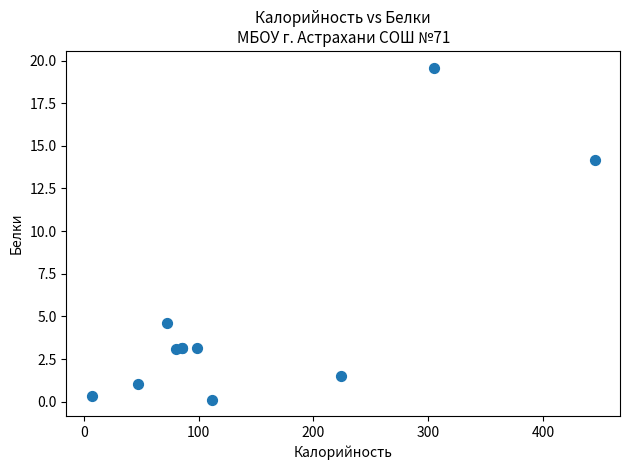

What Y value in the scatter plot is closest to 9?

4.6